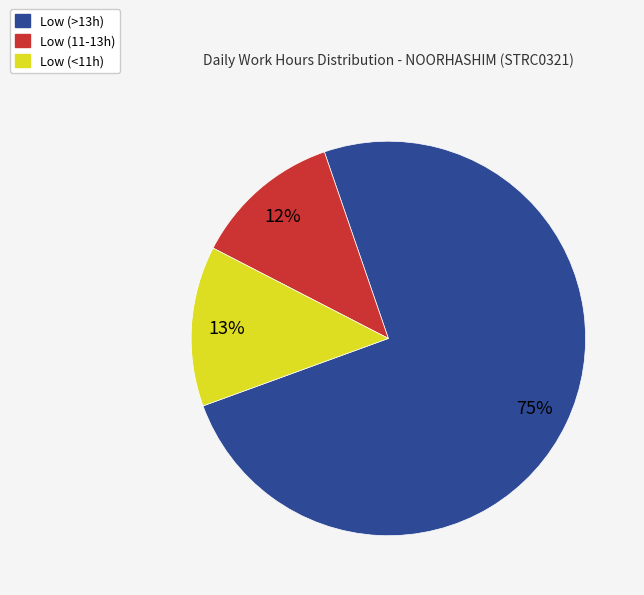

To the nearest percent, what is the difference between the largest and smallest slice percentages?

63%